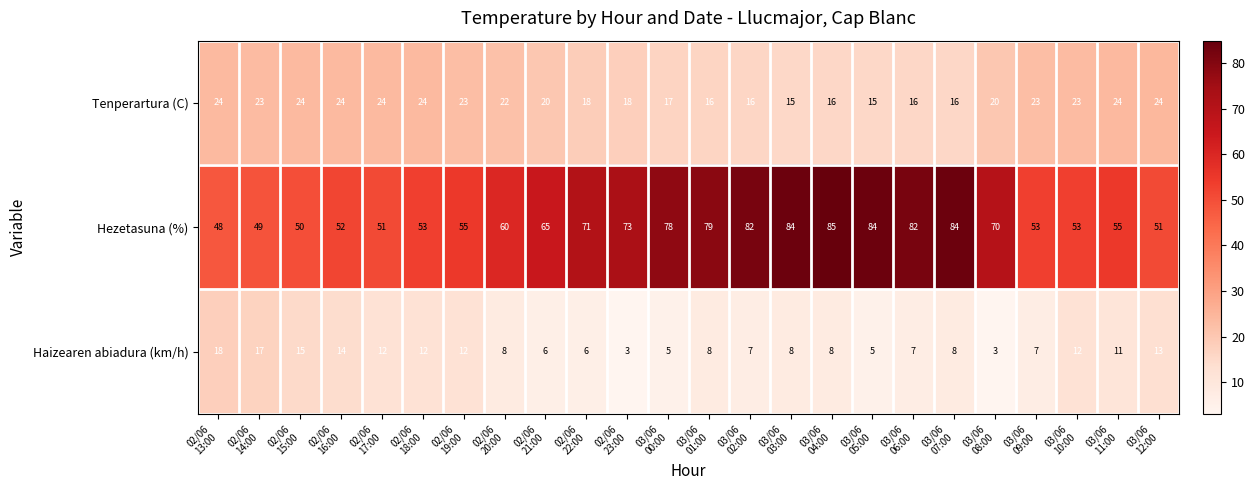

Between 02/06
15:00 and 03/06
07:00, which series saw the biggest shift?

Hezetasuna (%)